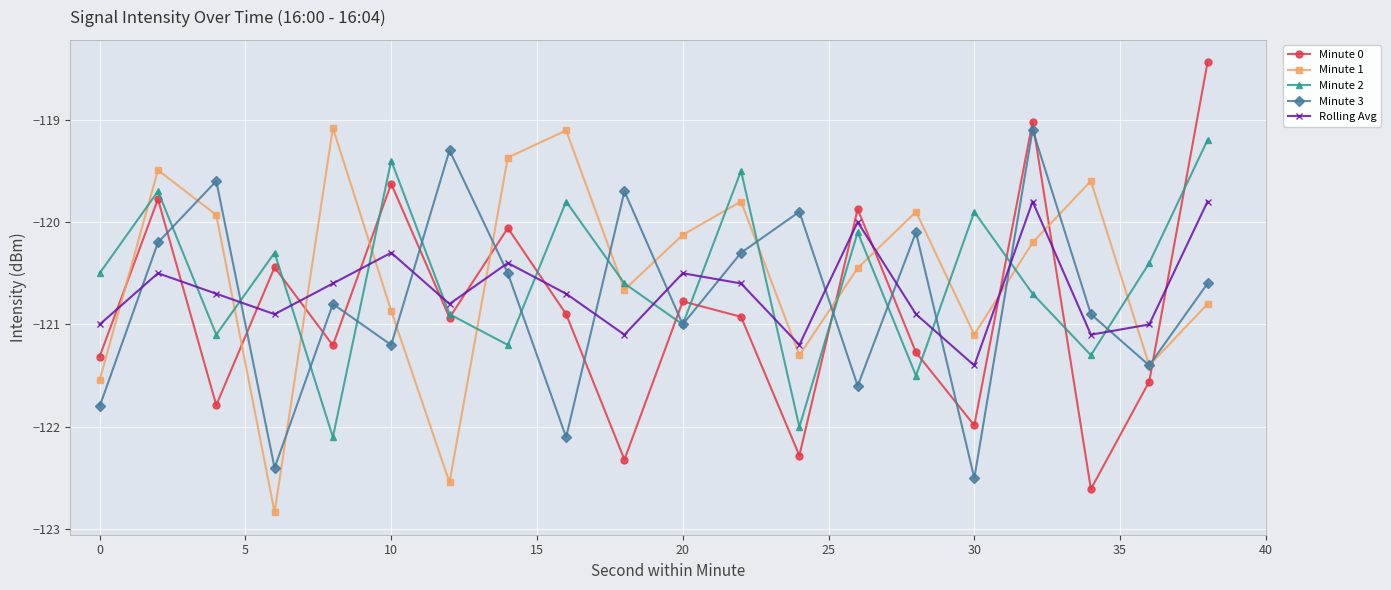

How many data points does each series have?

20